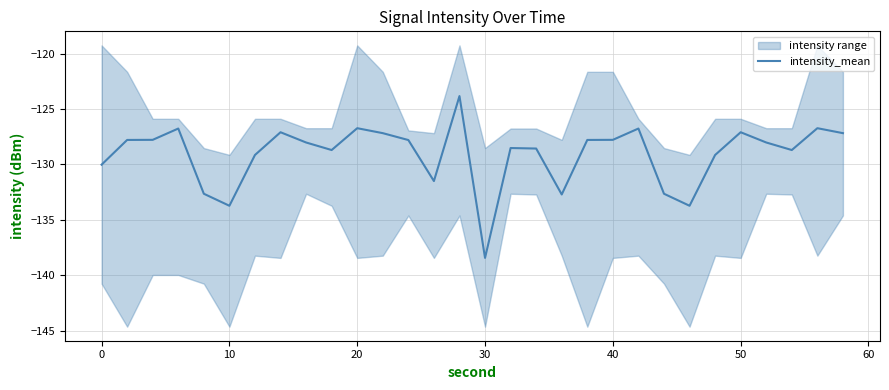

What is the lowest value of the intensity_mean series?

-138.4